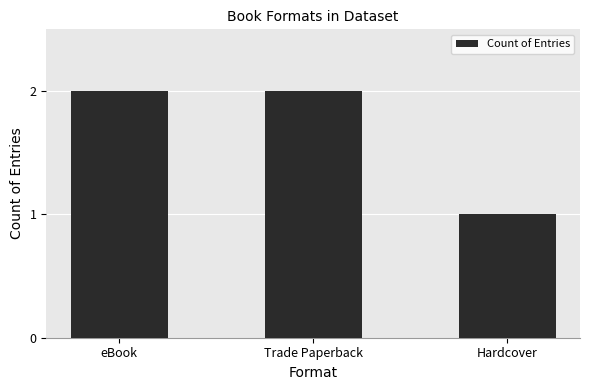

Reading right to left, what are all the values shown in this chart?

1	2	2